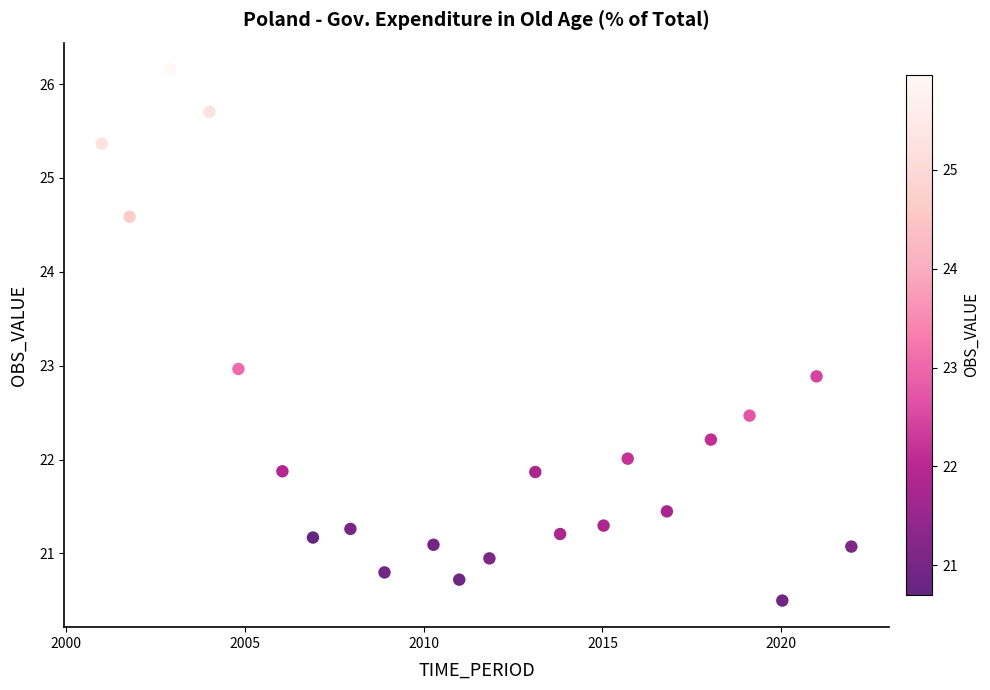

What is the range of X values (max minus min)?

20.9